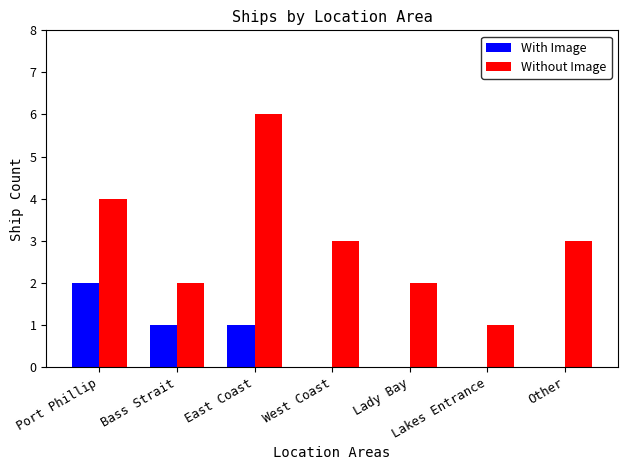

Are the bars horizontal?

No